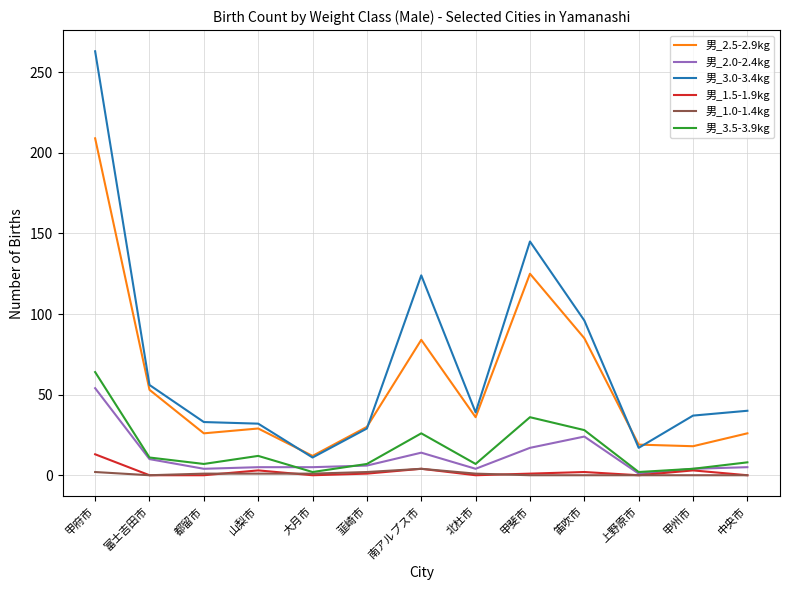

True or false: 男_2.5-2.9kg and 男_1.0-1.4kg cross at least once.

False